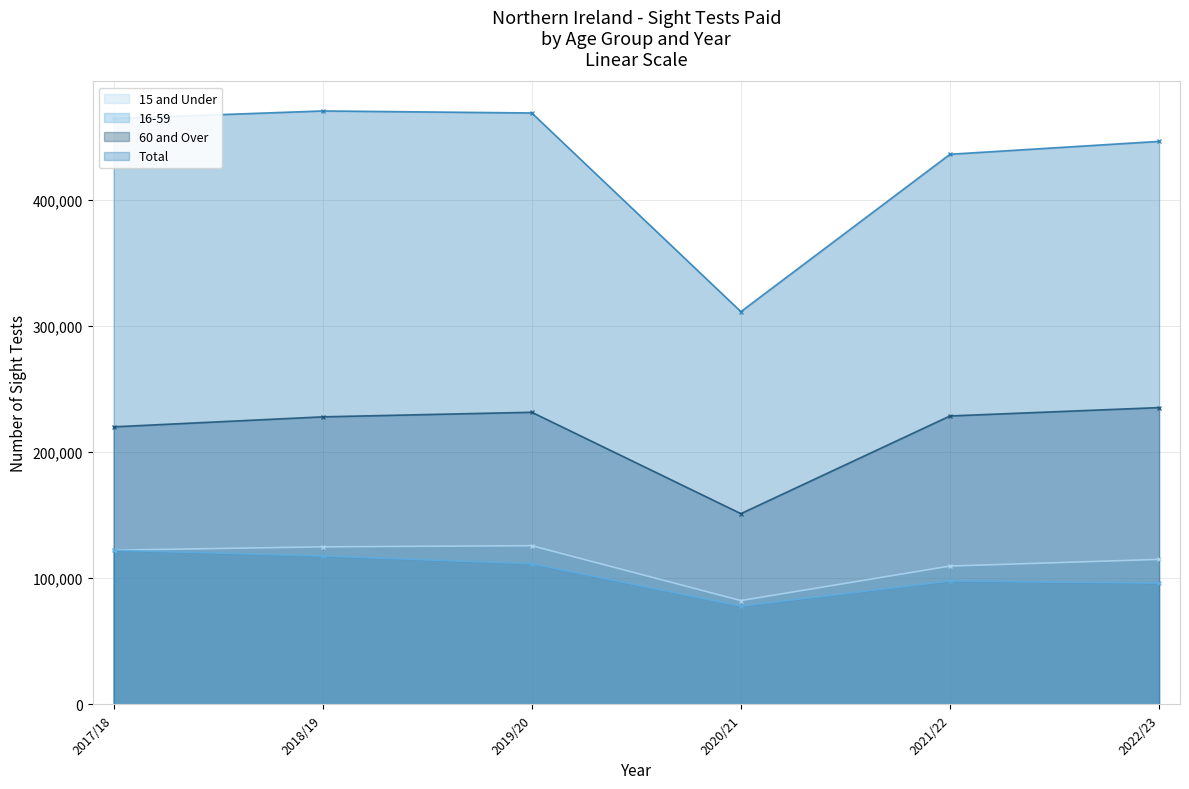

List the series in order of their peak value, lowest first.

16-59, 15 and Under, 60 and Over, Total